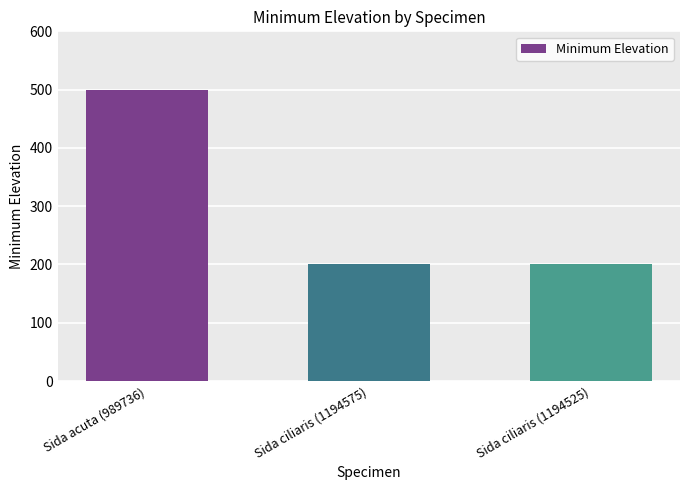

Which label corresponds to the largest value in the chart?

Sida acuta (989736)